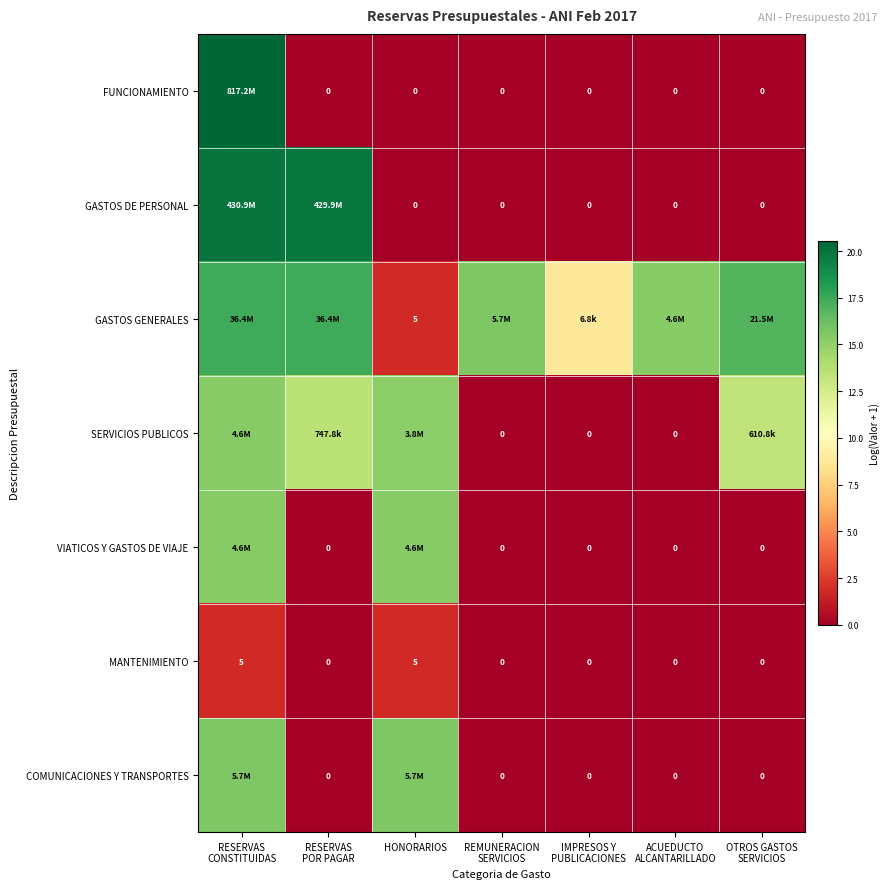

What is the total value across all series at OTROS GASTOS
SERVICIOS?

30.2